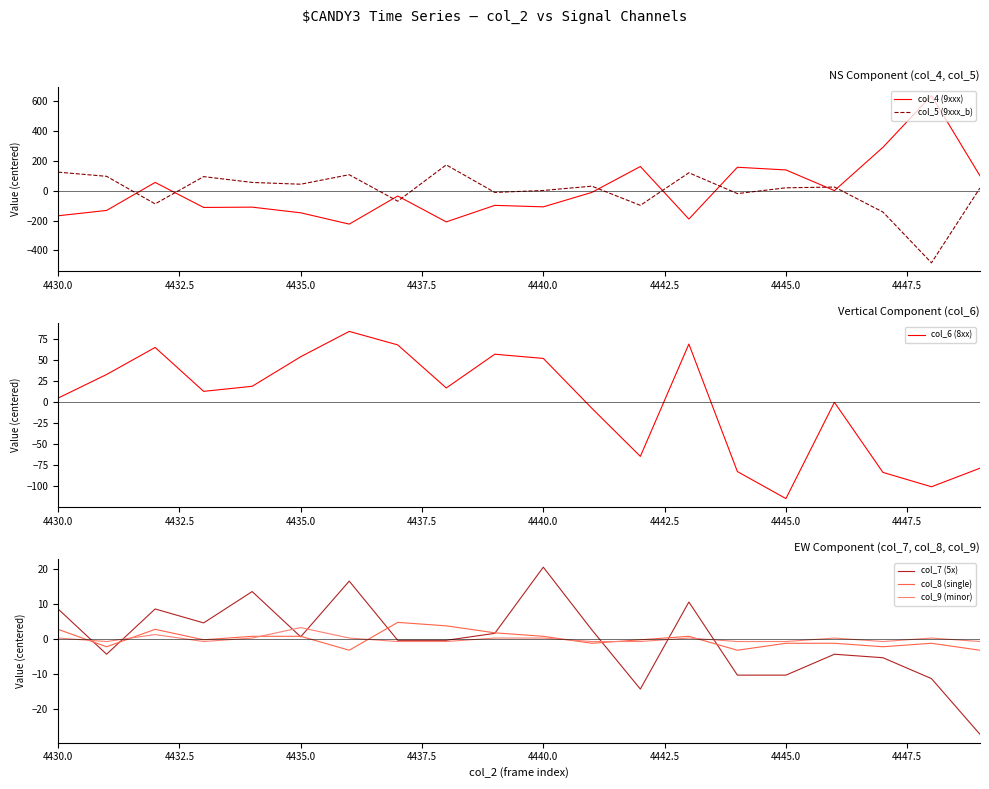

What is the difference between the maximum and minimum values in the col_9 (minor) series?

4.0